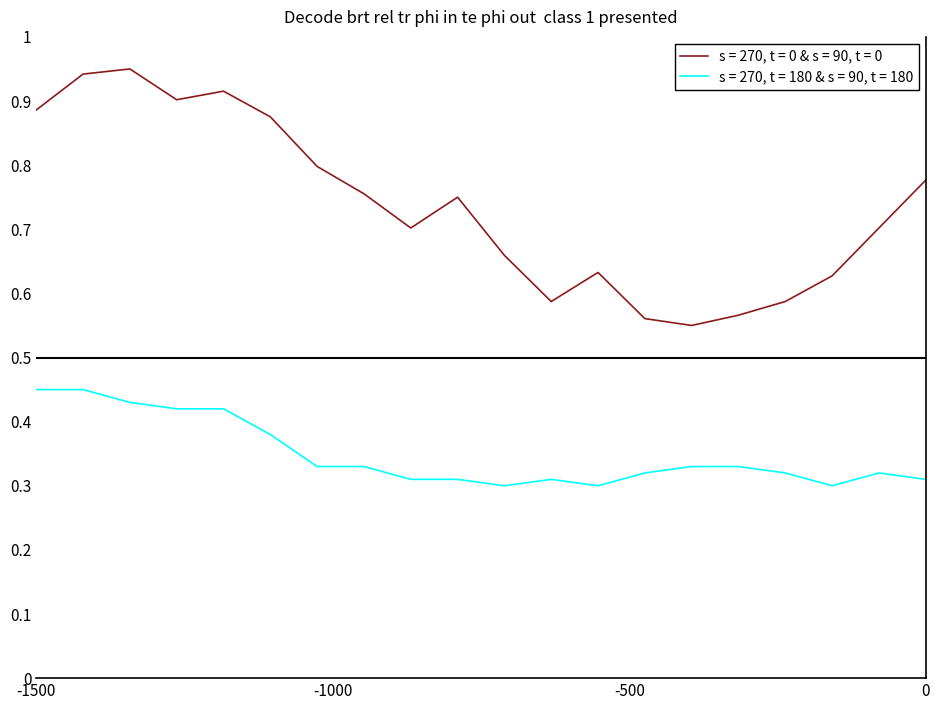

How many lines are shown in the chart?

2